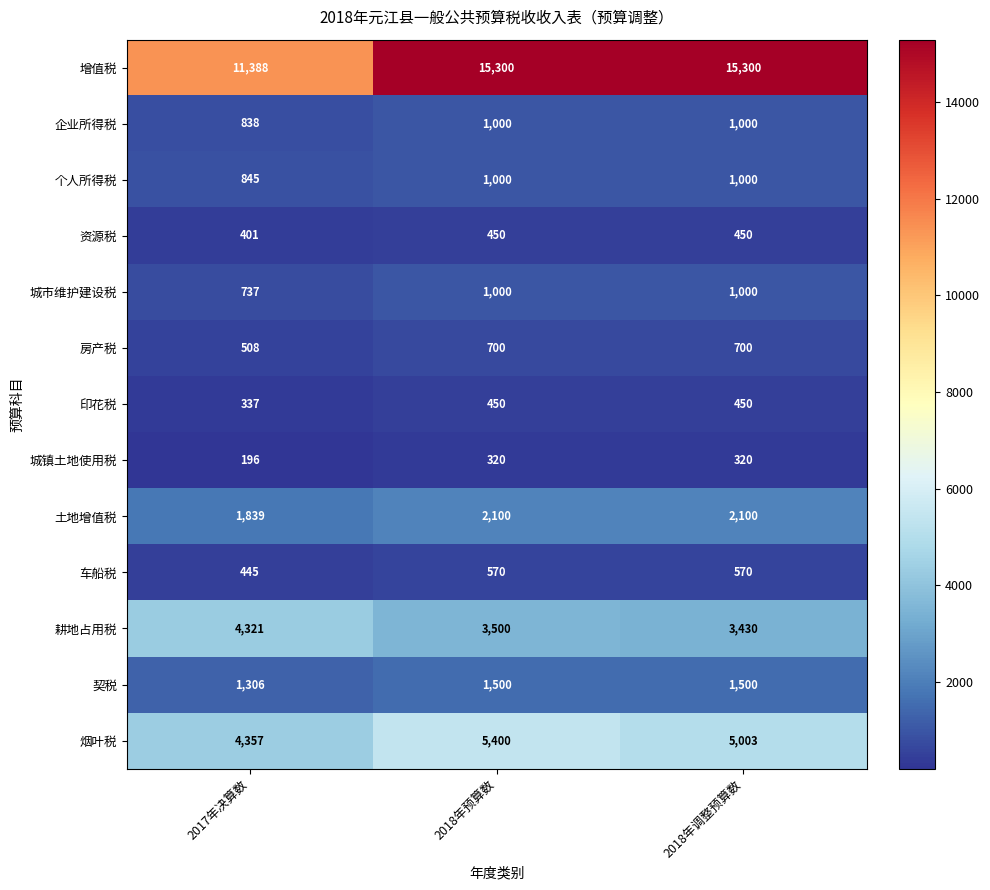

Rank the series at 2017年决算数 from highest to lowest value.

增值税, 烟叶税, 耕地占用税, 土地增值税, 契税, 个人所得税, 企业所得税, 城市维护建设税, 房产税, 车船税, 资源税, 印花税, 城镇土地使用税